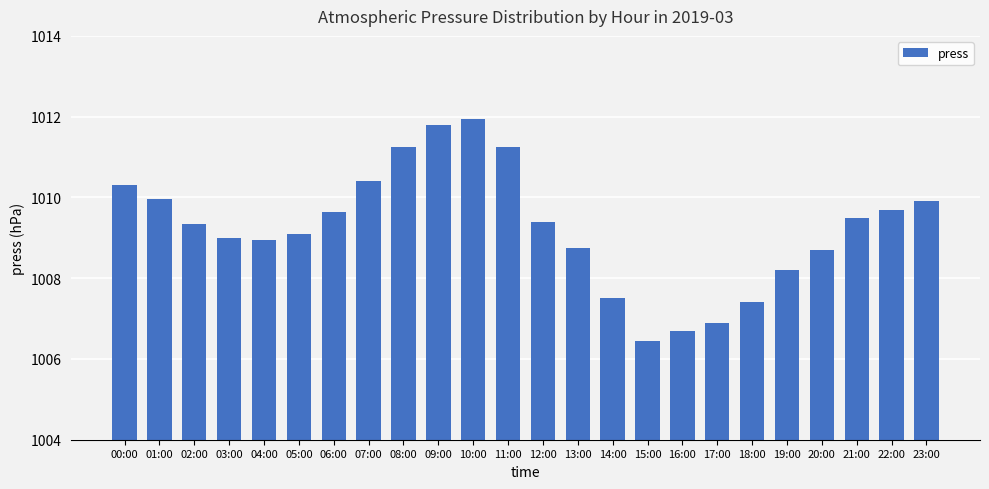

What is the value of the 4th bar from the left?

1009.0